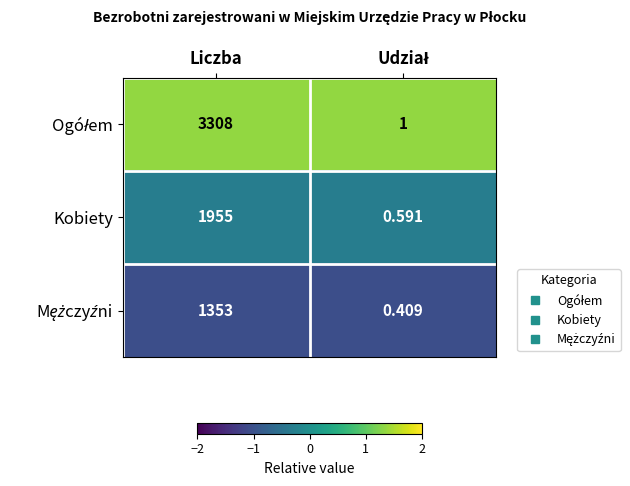

At which category is the sum across all series the highest?

Liczba